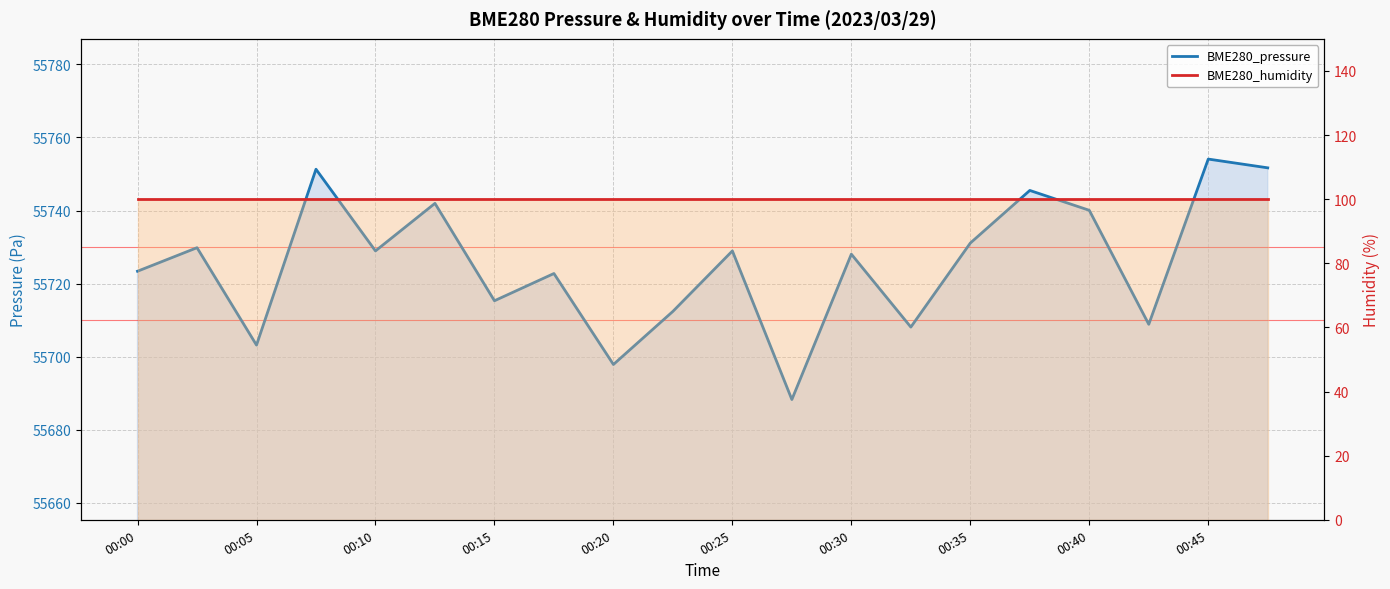

True or false: BME280_humidity and BME280_pressure intersect in this chart.

False